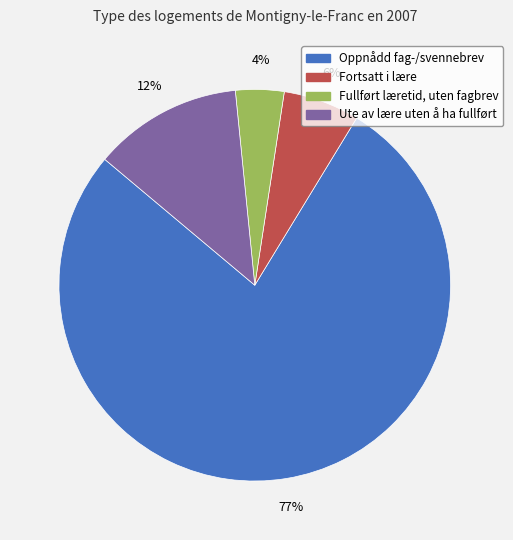

How many slices are in this pie chart?

4